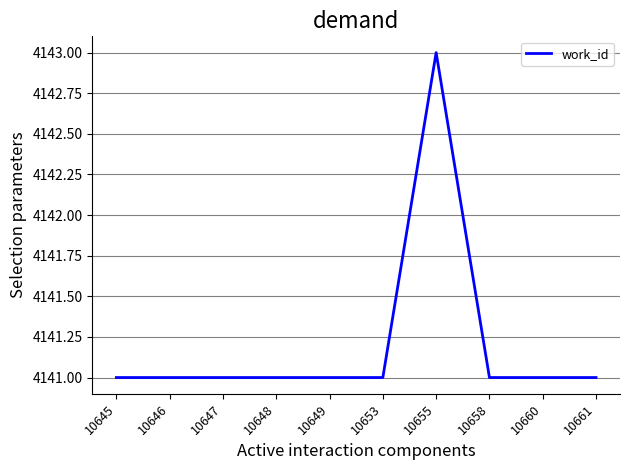

Is it true that the value at 10646 is 4141?

True